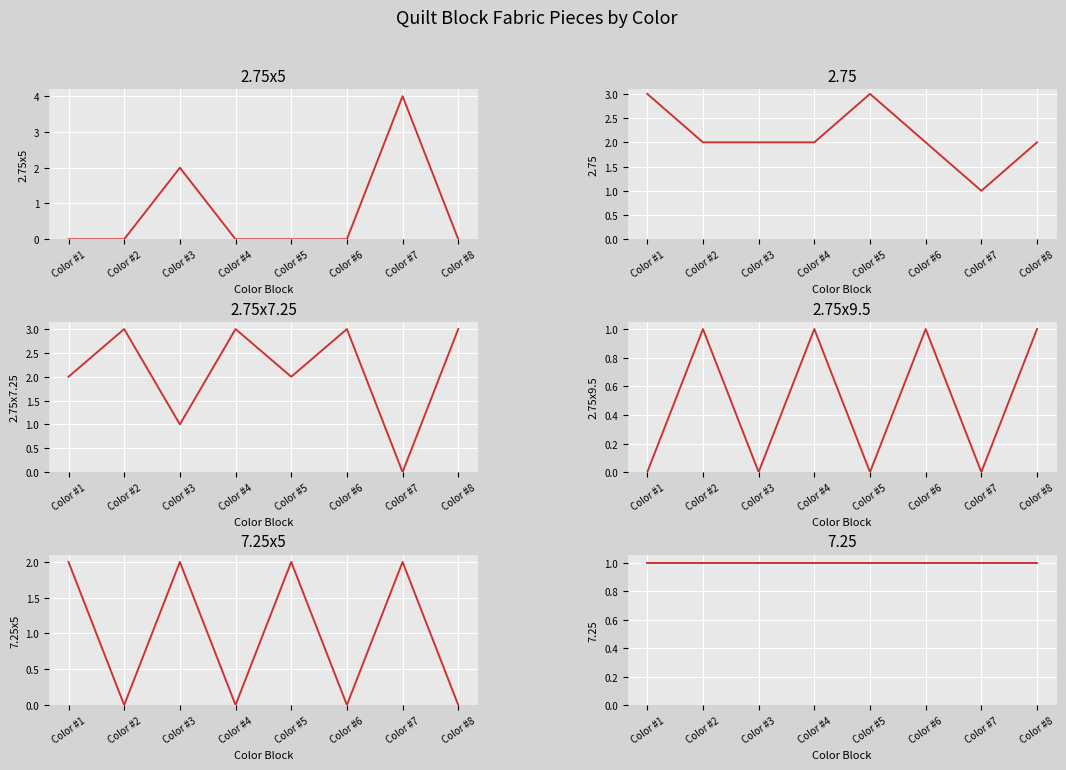

Reading right to left, extract all data points from this chart.

2.75x5: 0	4	0	0	0	2	0	0
2.75x7.25: 3	0	3	2	3	1	3	2
2.75x9.5: 1	0	1	0	1	0	1	0
7.25x5: 0	2	0	2	0	2	0	2